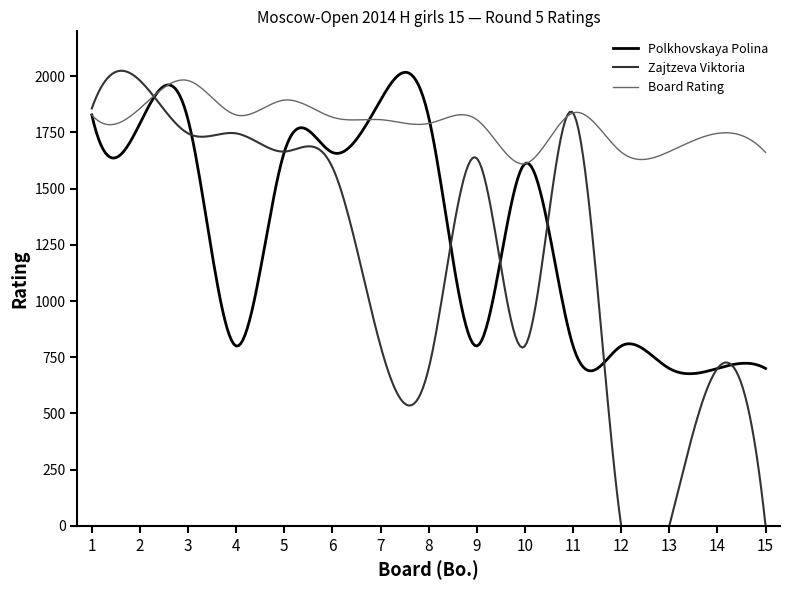

Which series ends up on top after the final intersection of Board Rating and Zajtzeva Viktoria?

Board Rating